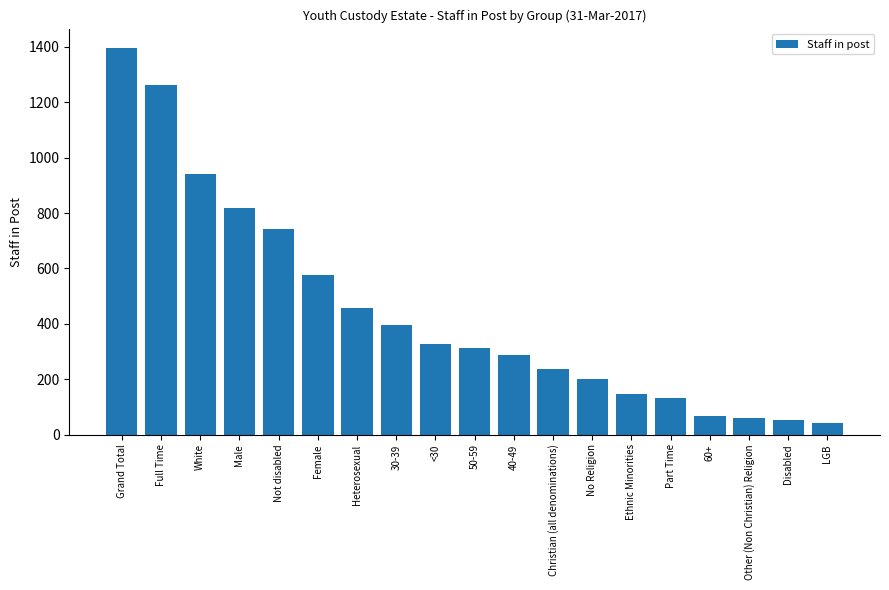

True or false: the data shows 320 at Female.

False